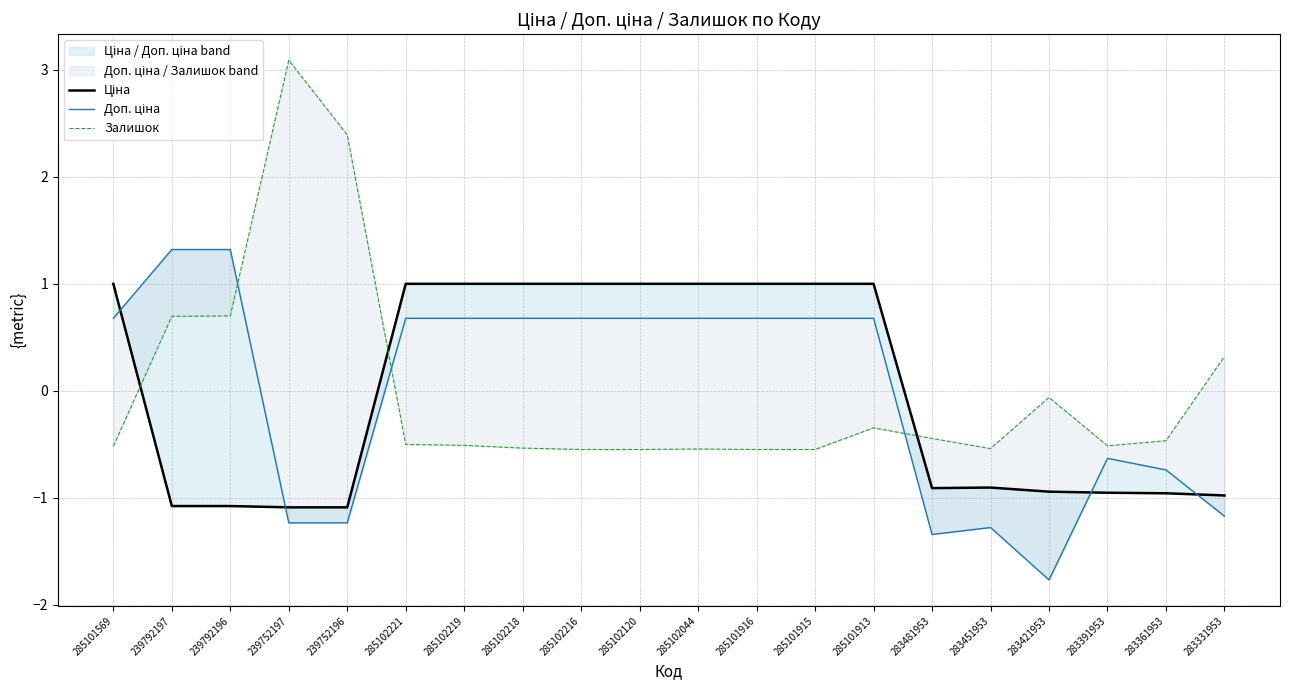

Where do Залишок and Ціна first cross each other?

285101569 and 239792197